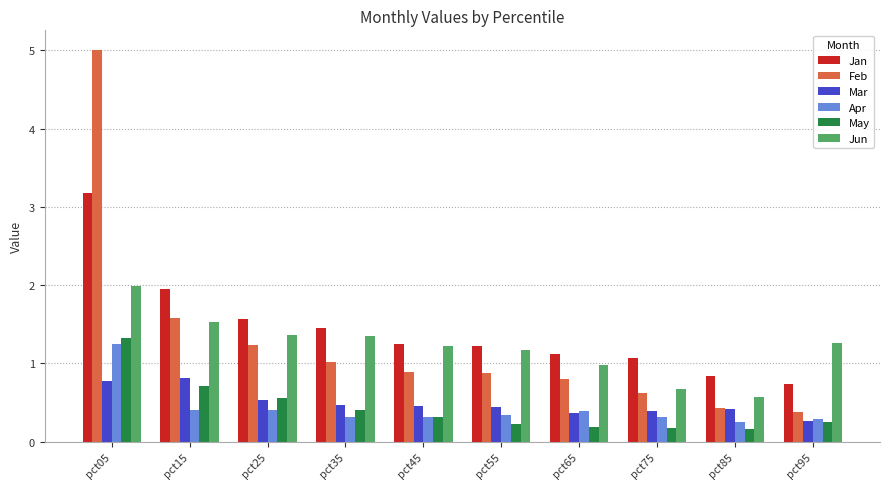

Read the Jan value at pct55.

1.2